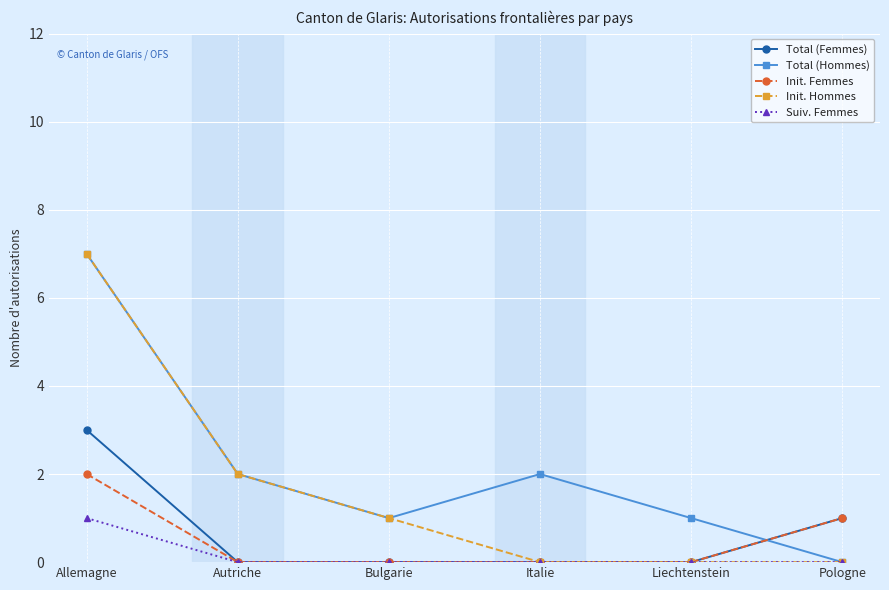

True or false: Total (Hommes) has more than 0 interior local peaks.

True